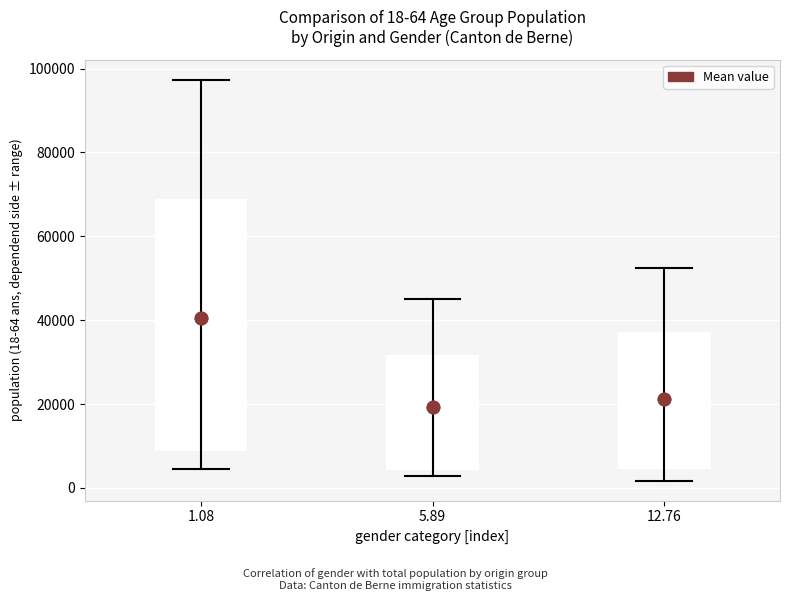

Which box's median line is the highest?

1.08